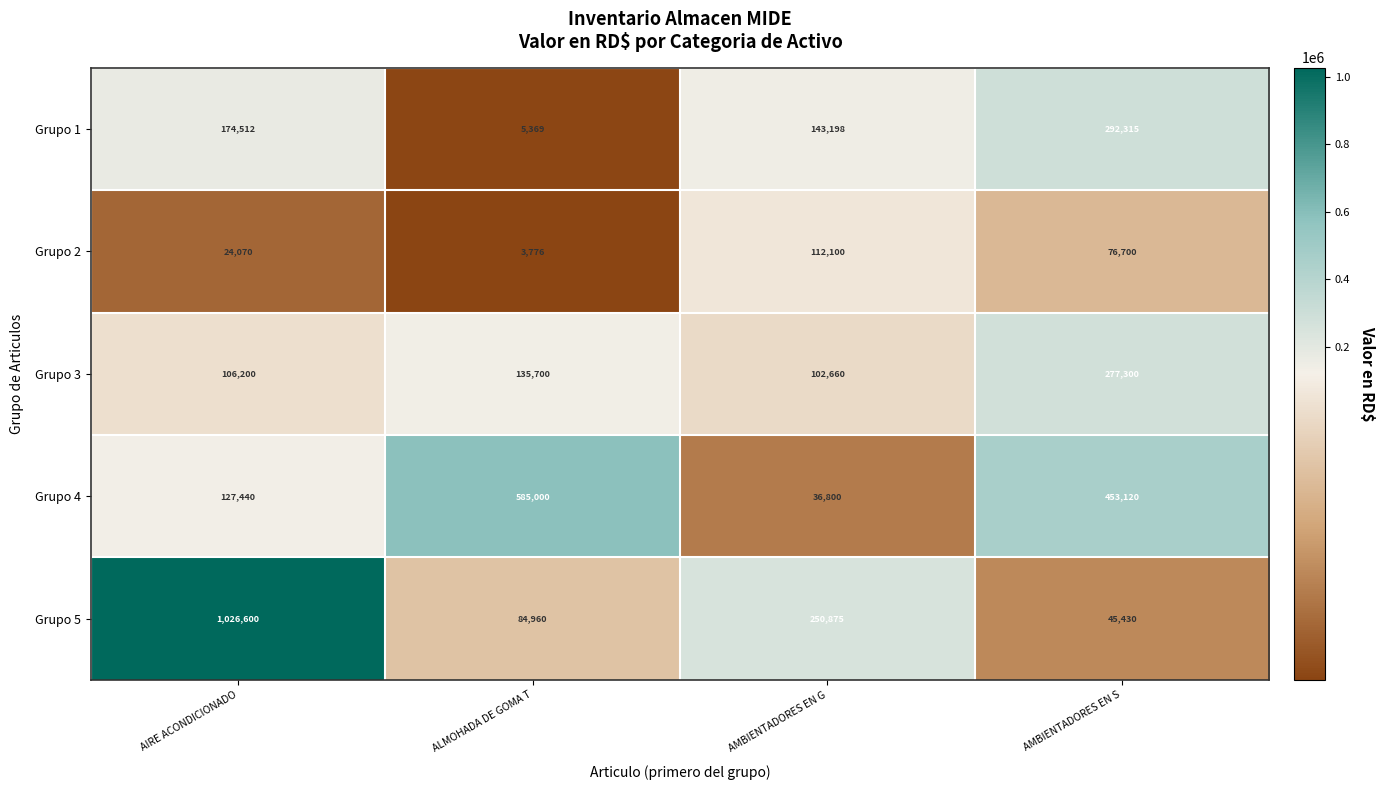

The value of Grupo 4 at ALMOHADA DE GOMA T is 950205. True or false?

False